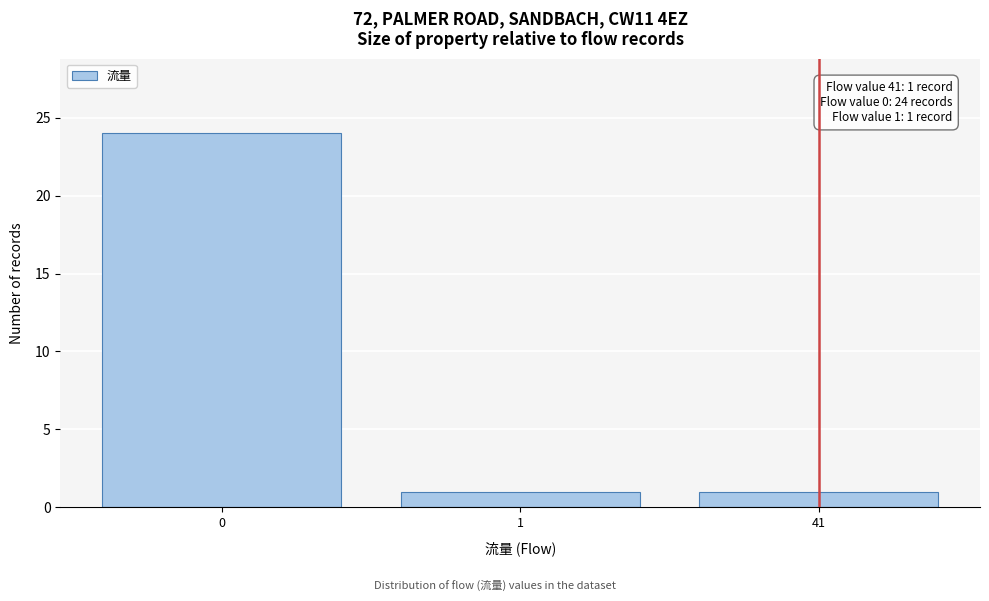

Reading left to right, extract all data points from this chart.

24	1	1